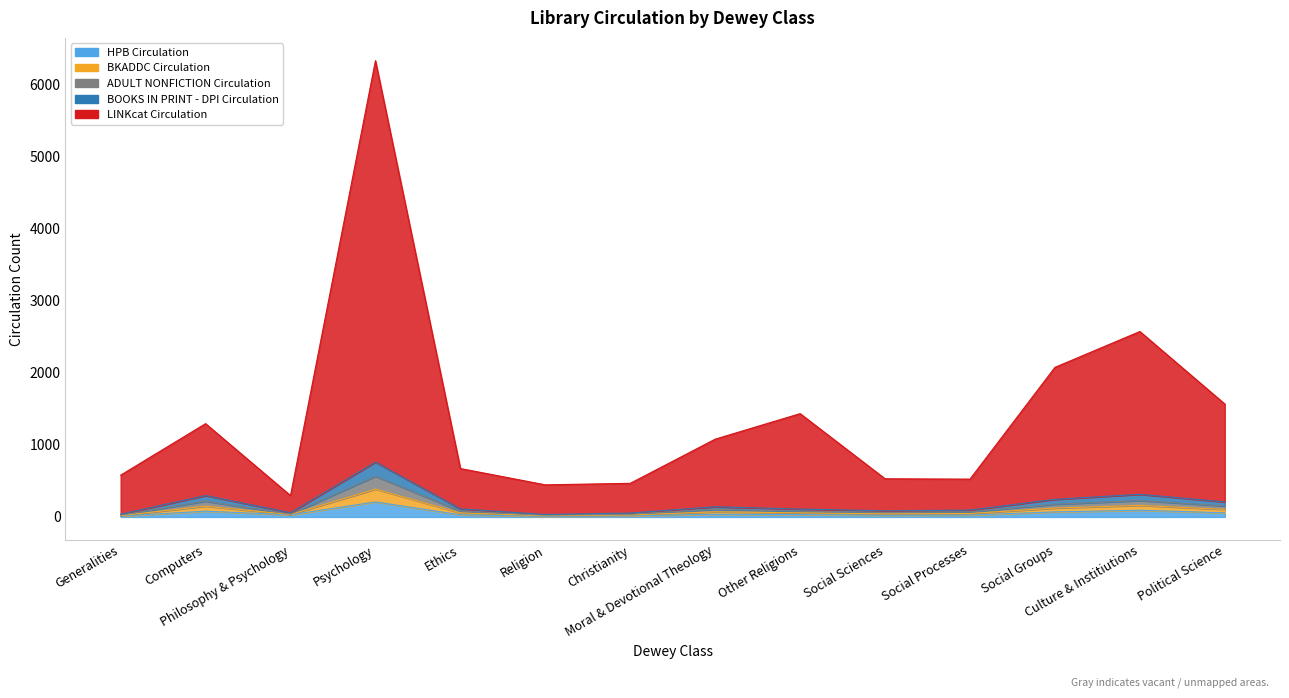

What are all the series names shown in the legend?

HPB Circulation, BKADDC Circulation, ADULT NONFICTION Circulation, BOOKS IN PRINT - DPI Circulation, LINKcat Circulation